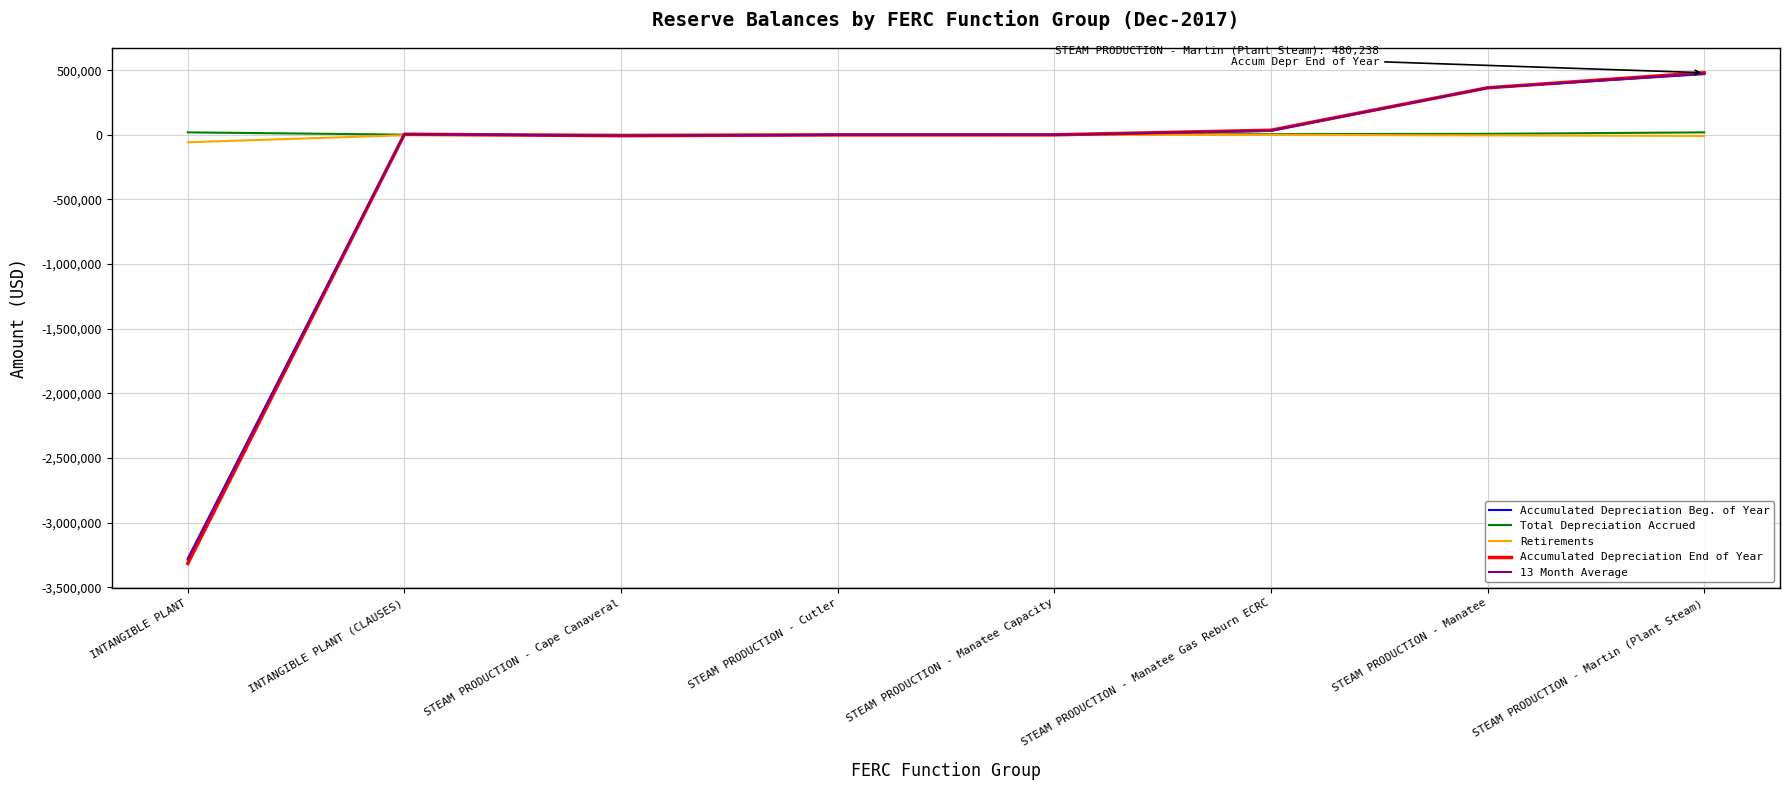

What are all the series names shown in the legend?

Accumulated Depreciation Beg. of Year, Total Depreciation Accrued, Retirements, Accumulated Depreciation End of Year, 13 Month Average